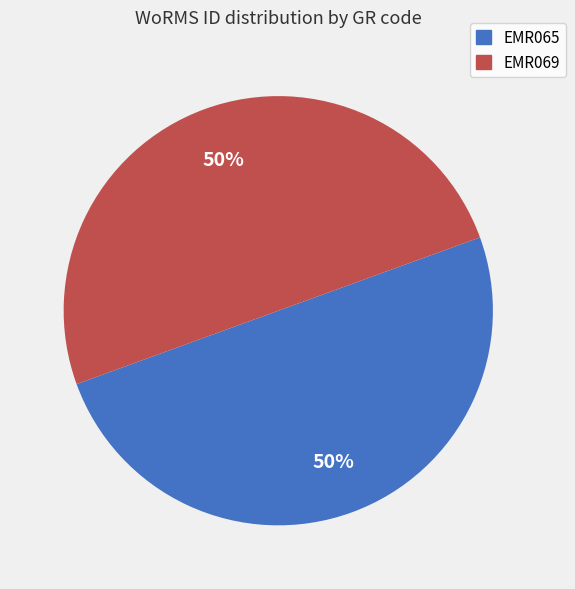

Is the sum of EMR065 and EMR069 greater than half?

Yes